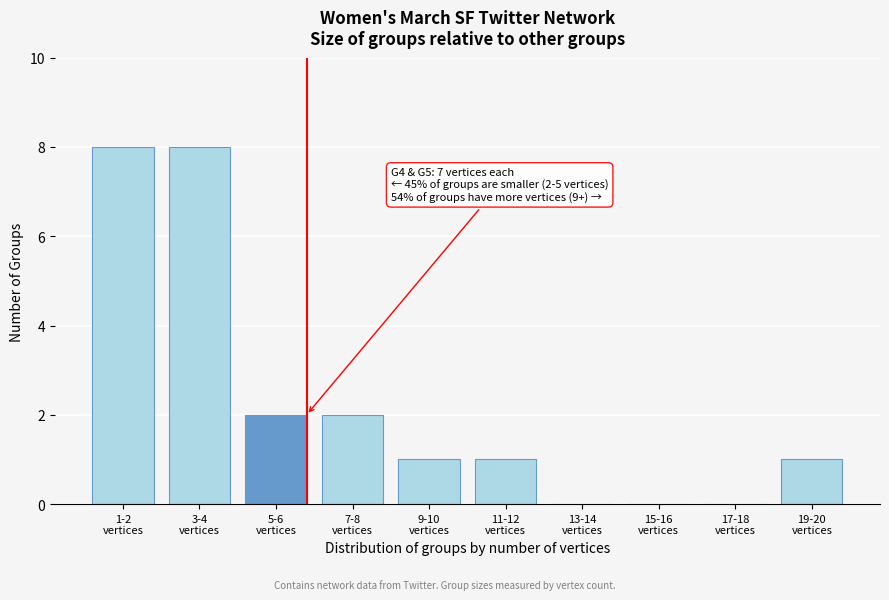

What is the sum of all values?

23